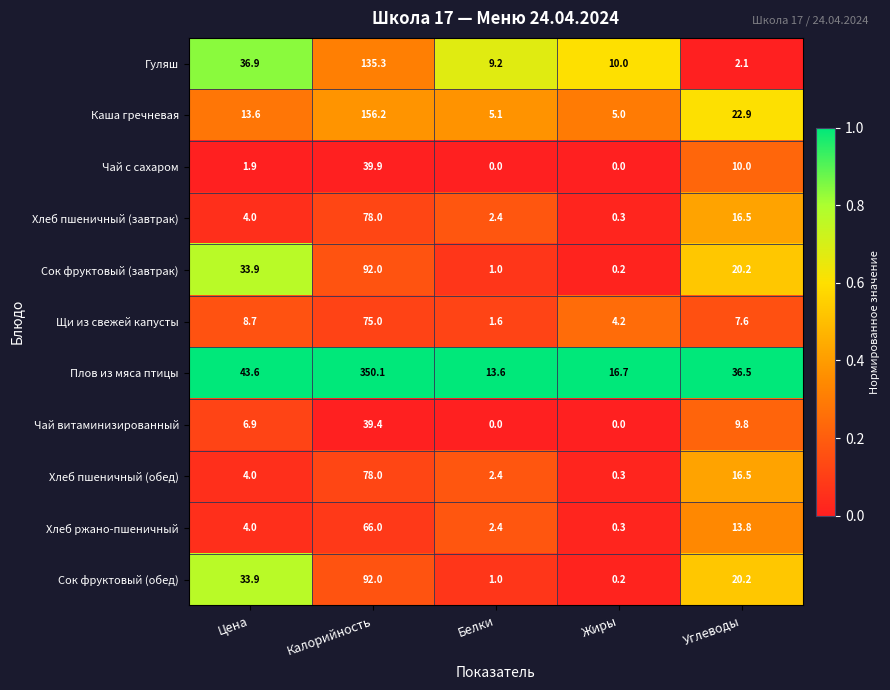

What is the spread (max minus min) of values at Белки?

13.6